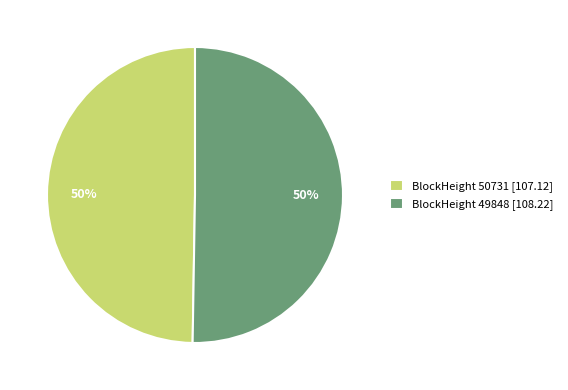

Is it true that BlockHeight 49848 [108.22] is 43% of the pie?

False